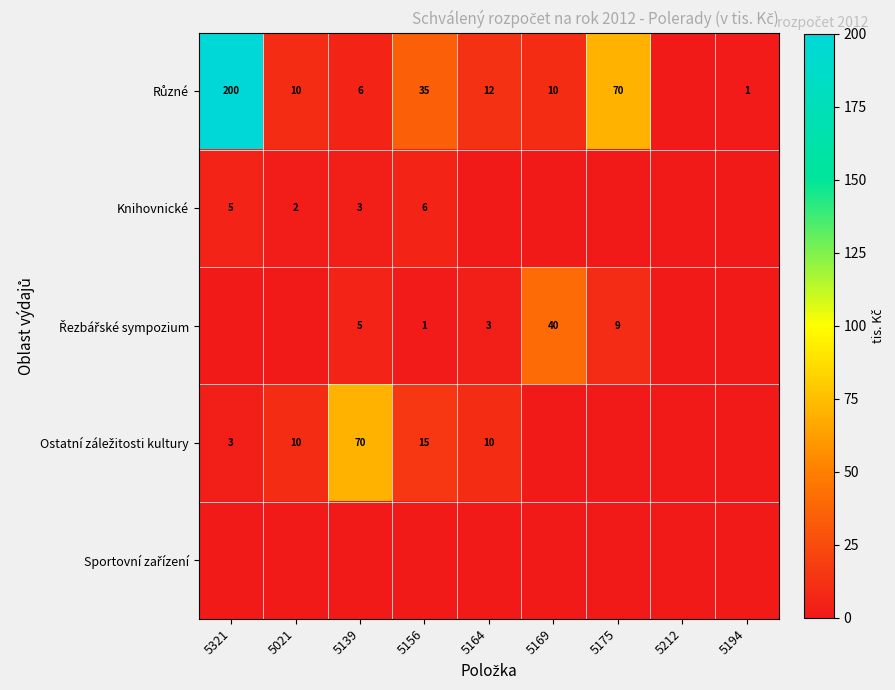

Is it true that Knihovnické equals 3 at 5321?

False